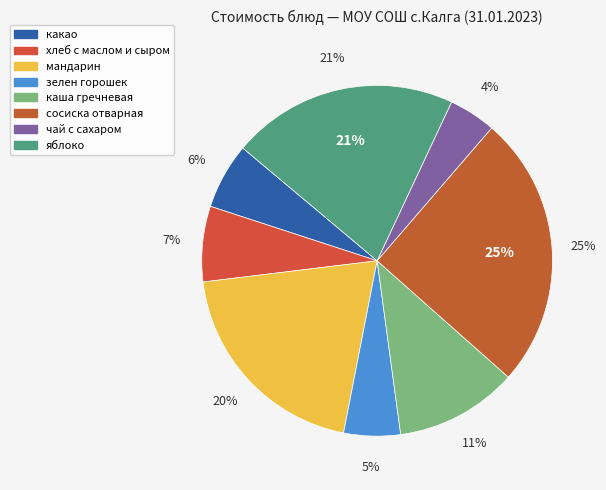

Which slice is the largest?

сосиска отварная